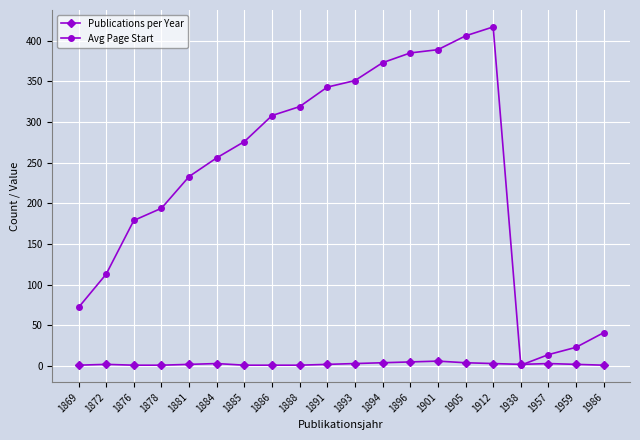

The value of Publications per Year at 1876 is 1. True or false?

True